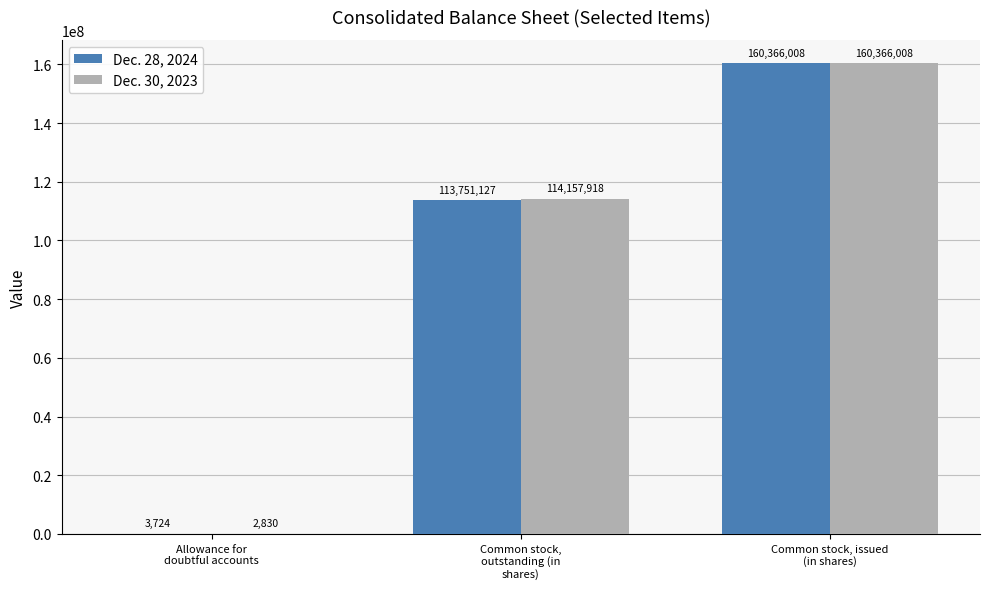

What is the sum of all Dec. 28, 2024 values?

274120859